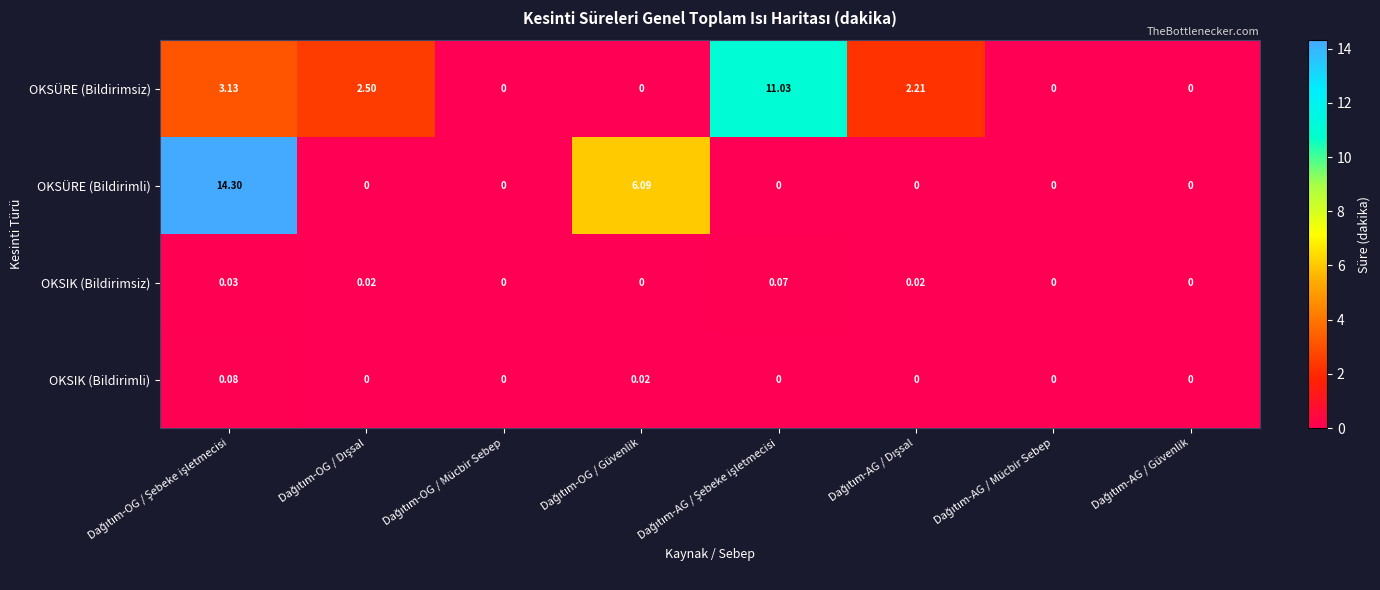

Rank the series by their maximum value, from lowest to highest.

OKSIK (Bildirimsiz), OKSIK (Bildirimli), OKSÜRE (Bildirimsiz), OKSÜRE (Bildirimli)